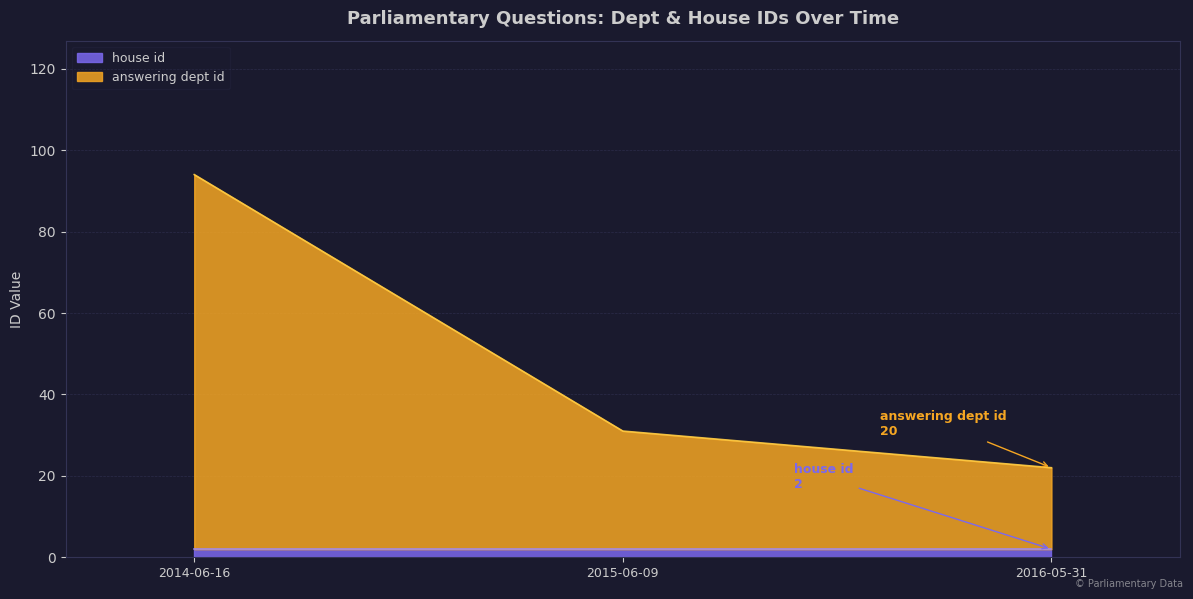

What is the sum of all house id values?

6